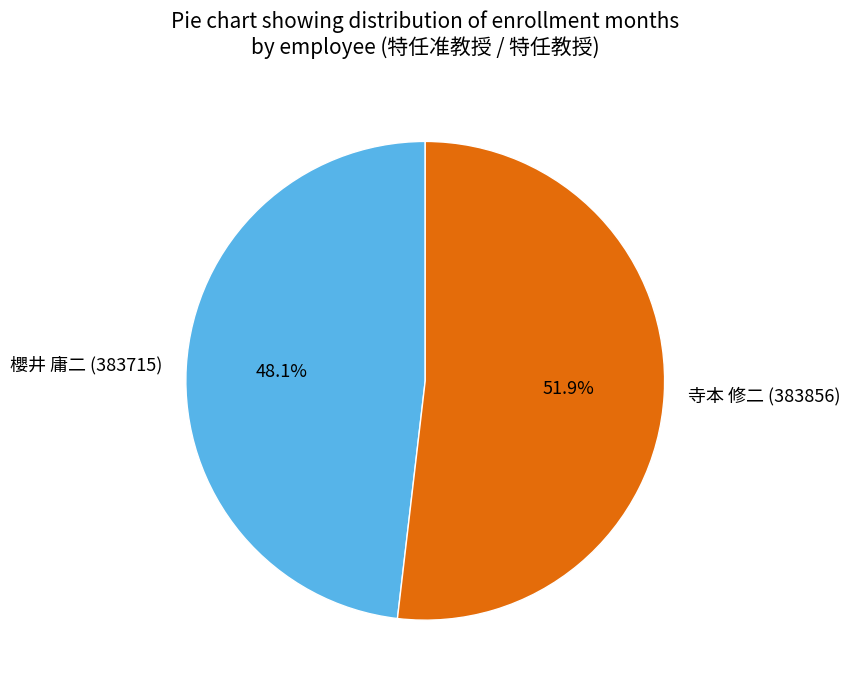

Is the sum of 櫻井 庸二 (383715) and 寺本 修二 (383856) greater than half?

Yes